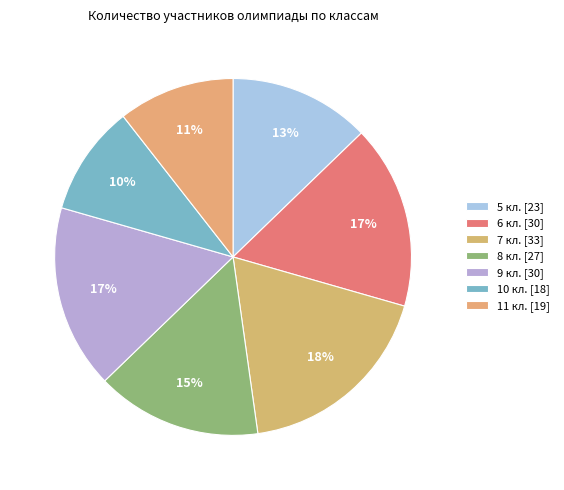

Does 5 кл. represent more than half of the total?

No